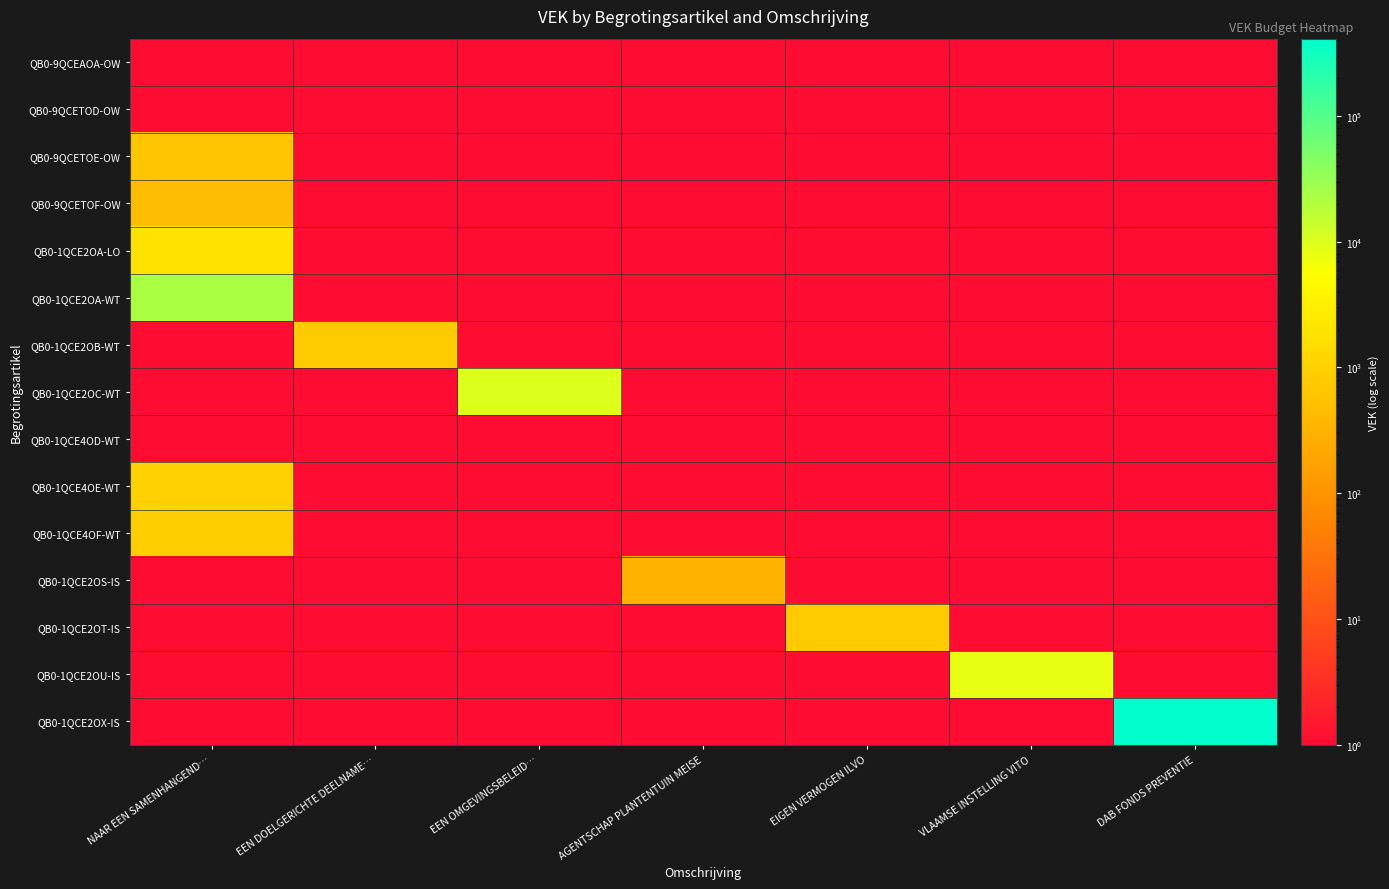

What is the maximum value shown in the chart?

410122